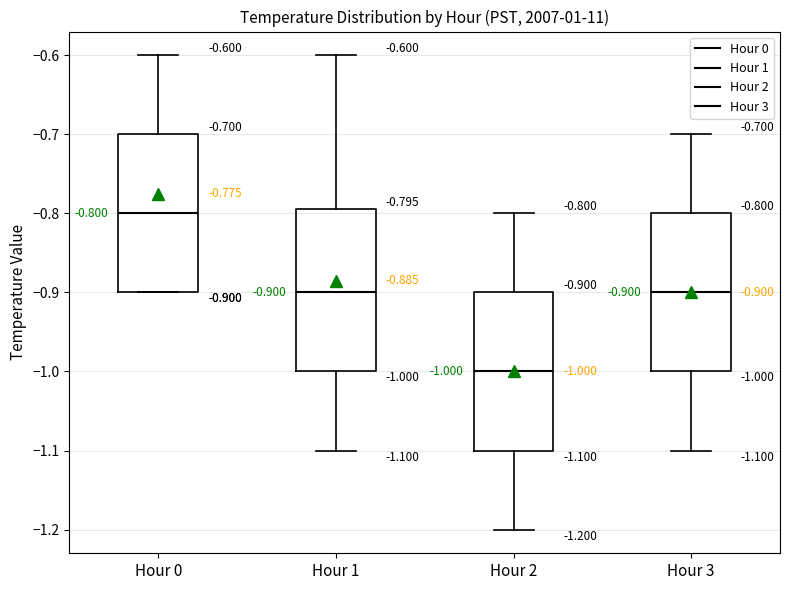

Which box's median line is the highest?

Hour 0